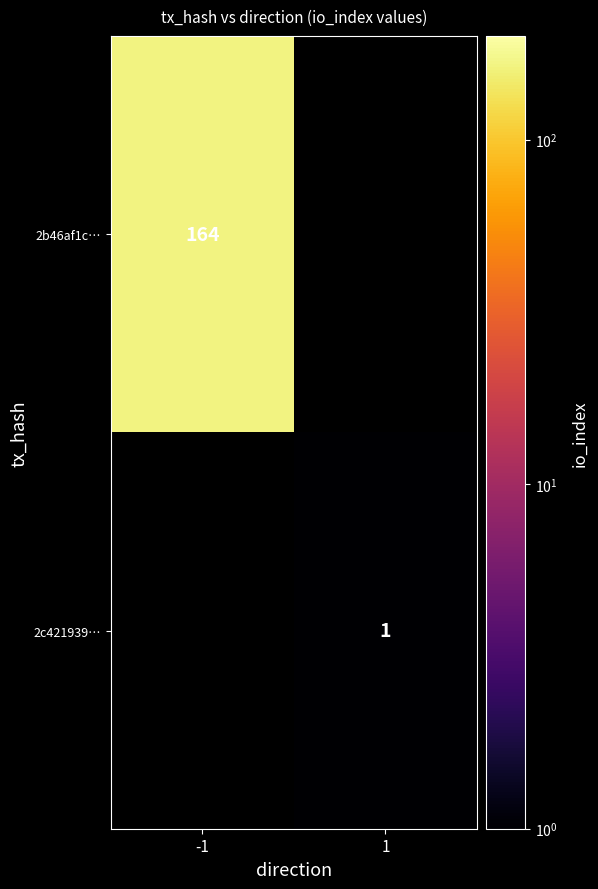

True or false: 2c421939… has a value of 2 at 1.

False